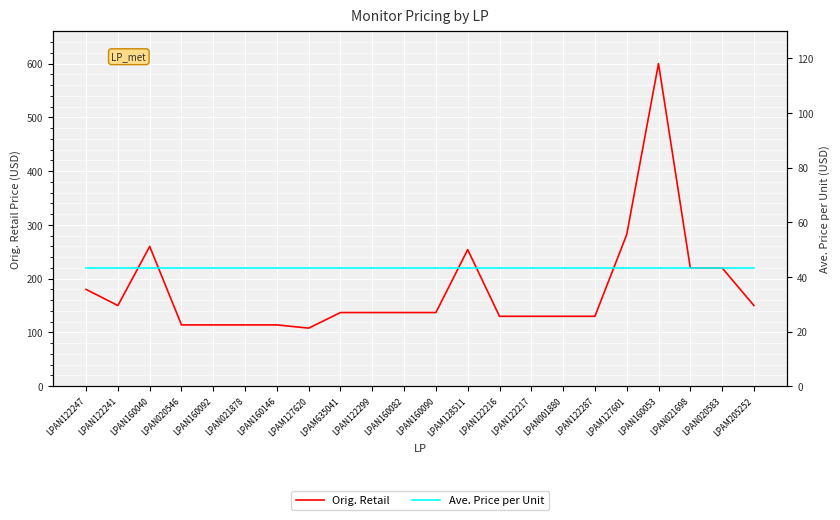

Is this an area chart (filled region under the line)?

No